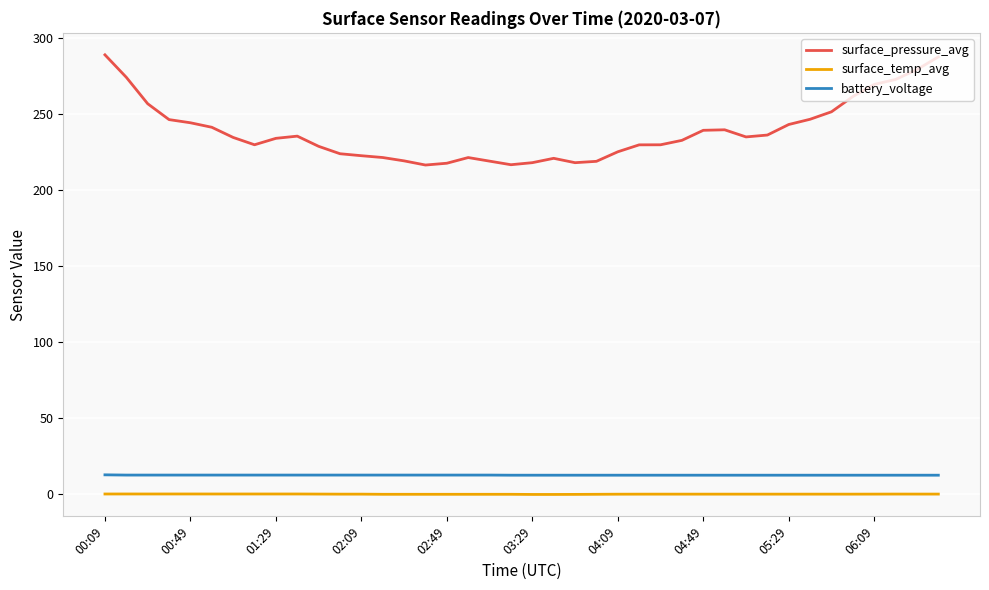

What is the greatest value displayed?

289.2